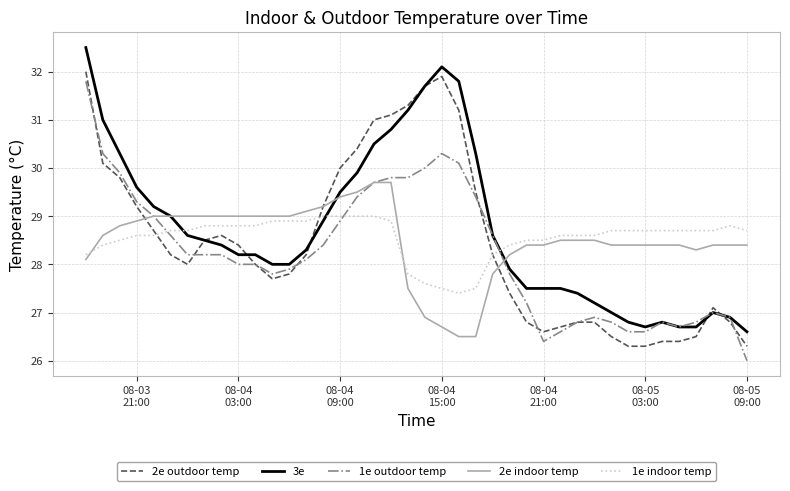

How many intersections are there between 3e and 1e indoor temp?

3